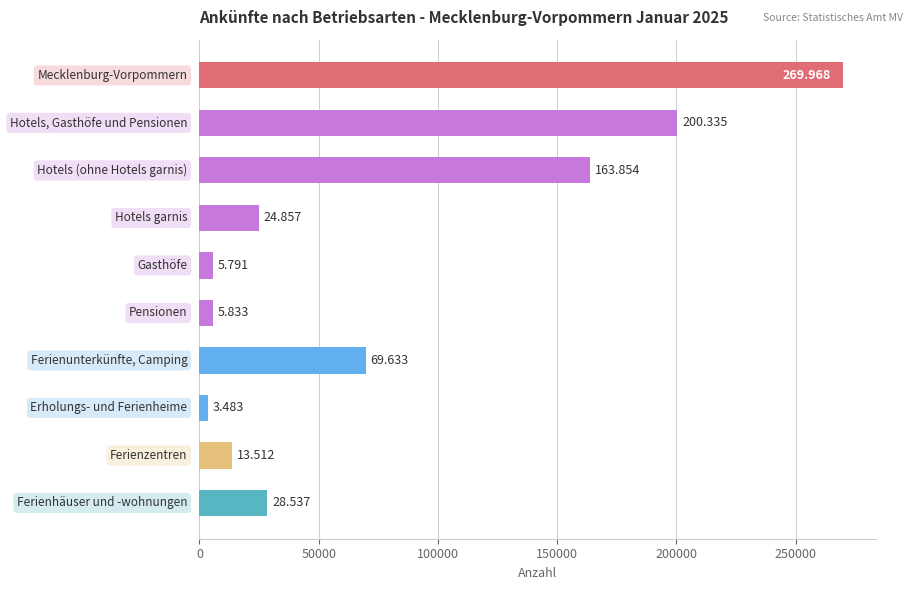

Are the bars horizontal?

Yes